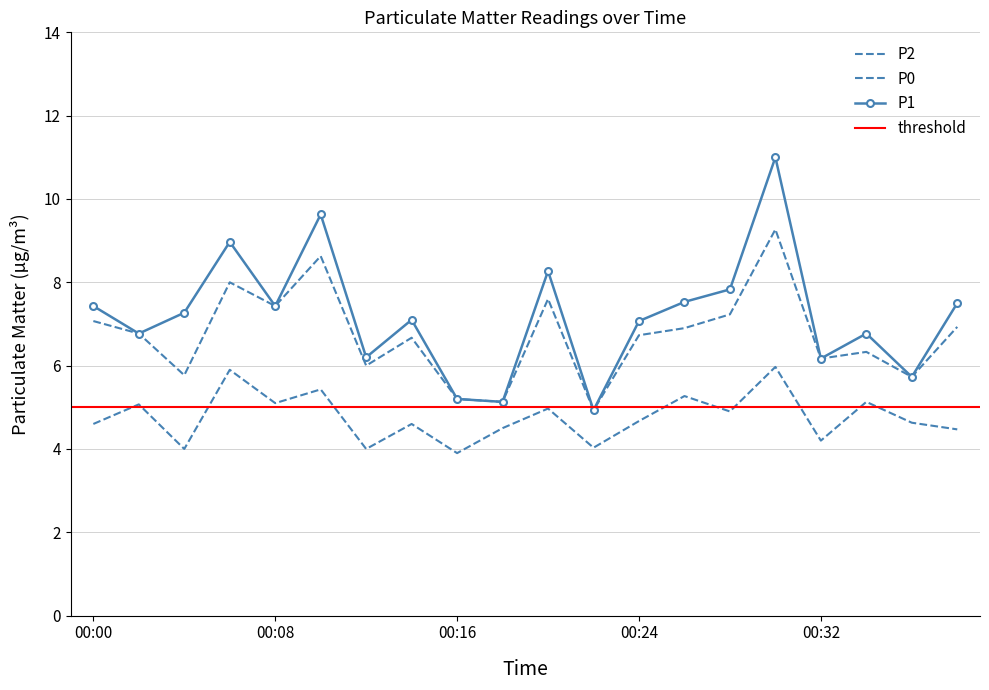

What is the total value across all series at 00:38?

18.9